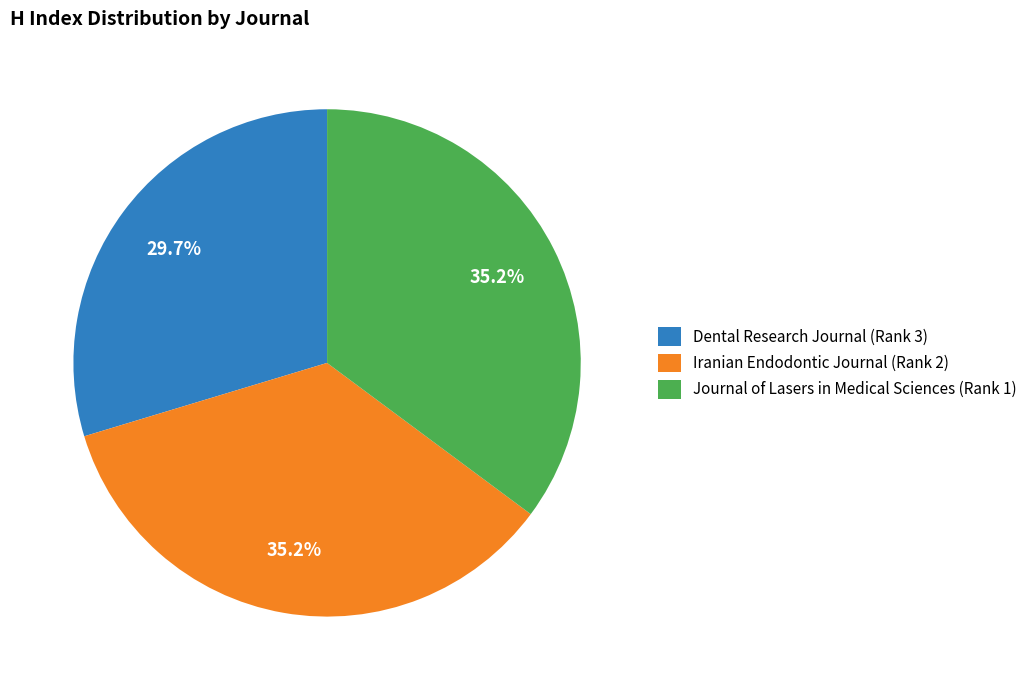

What percentage is the Iranian Endodontic Journal (Rank 2) slice, to the nearest percent?

35%